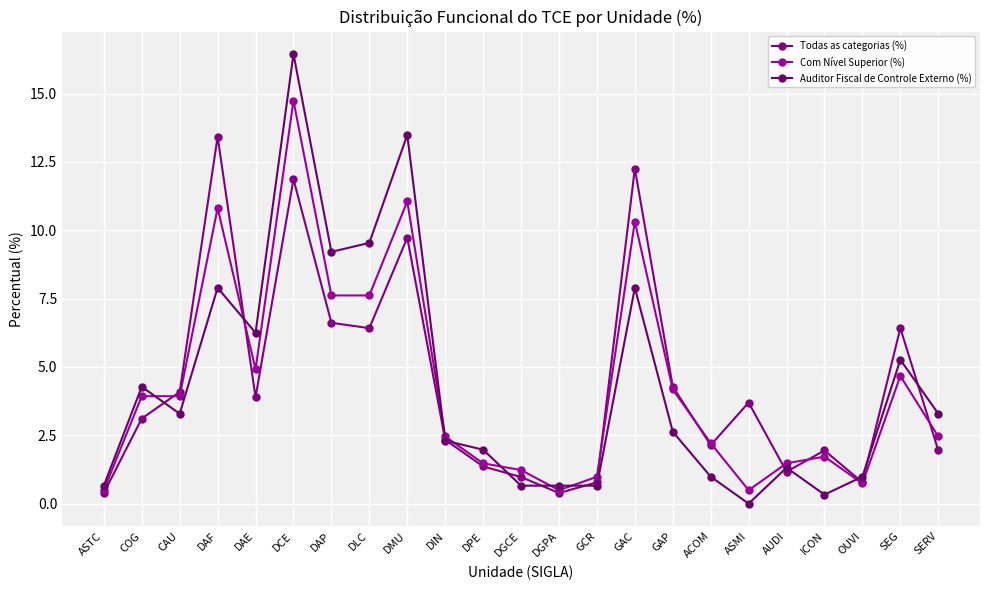

The value of Auditor Fiscal de Controle Externo (%) at DPE is 2.0. True or false?

True